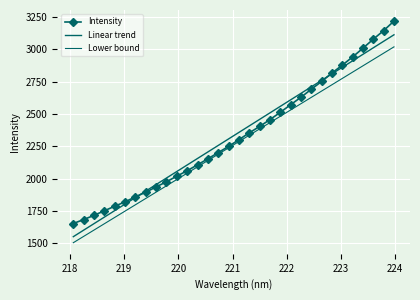

How many categories are shown in the chart?

32